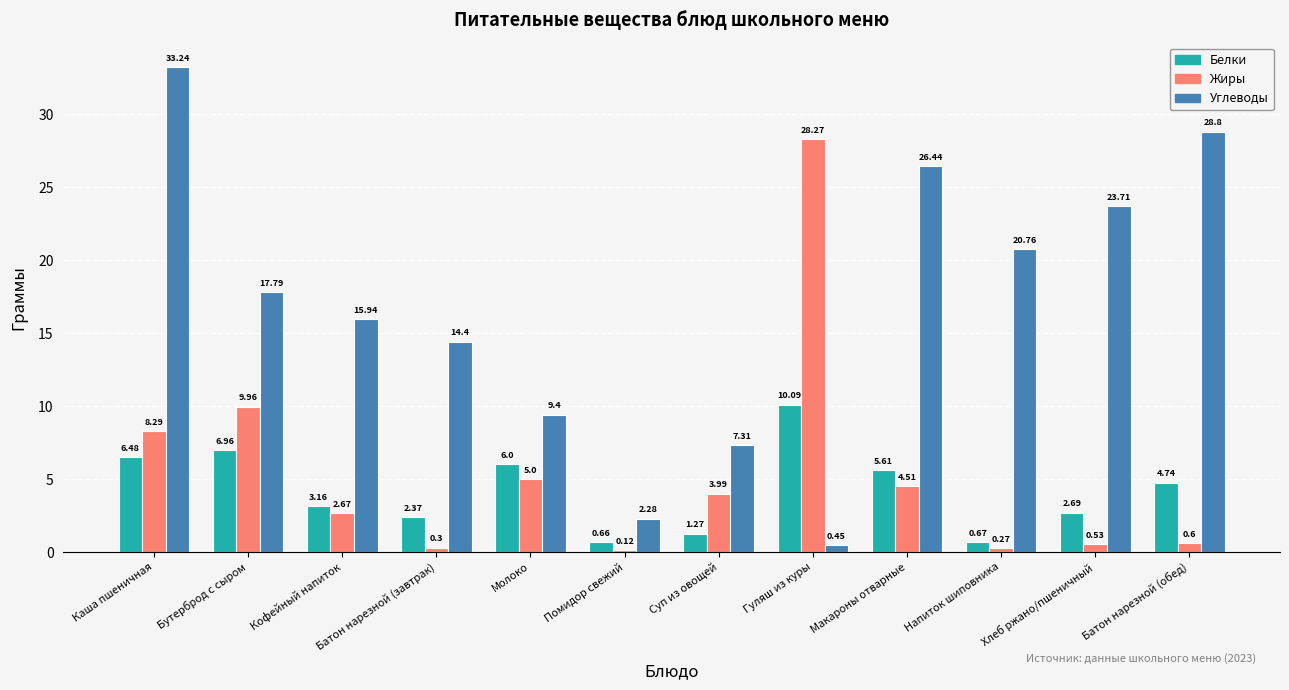

At which category is the sum across all series the highest?

Каша пшеничная